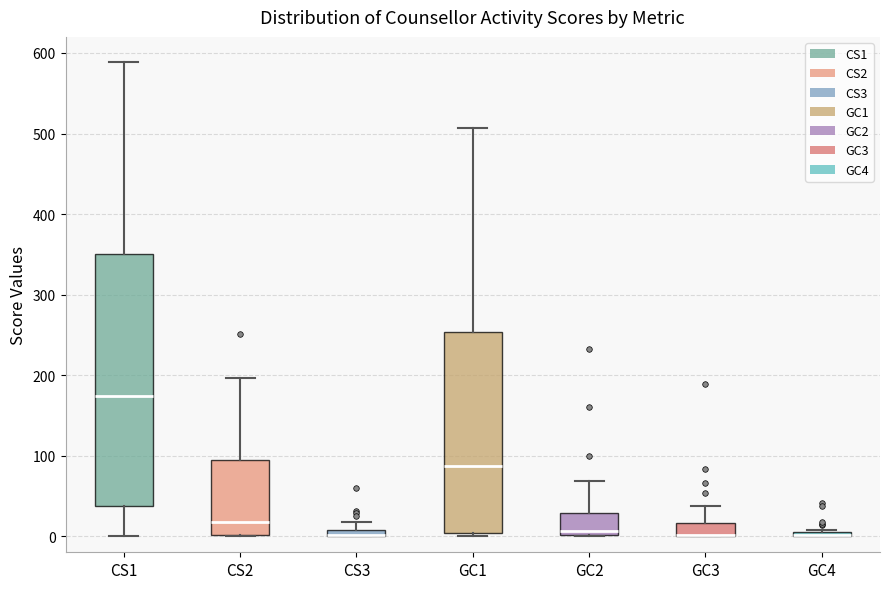

Where is the lower edge of the box for CS1 on the y-axis? The values are not printed on the chart, so give them approximately, as read against the axis.

40